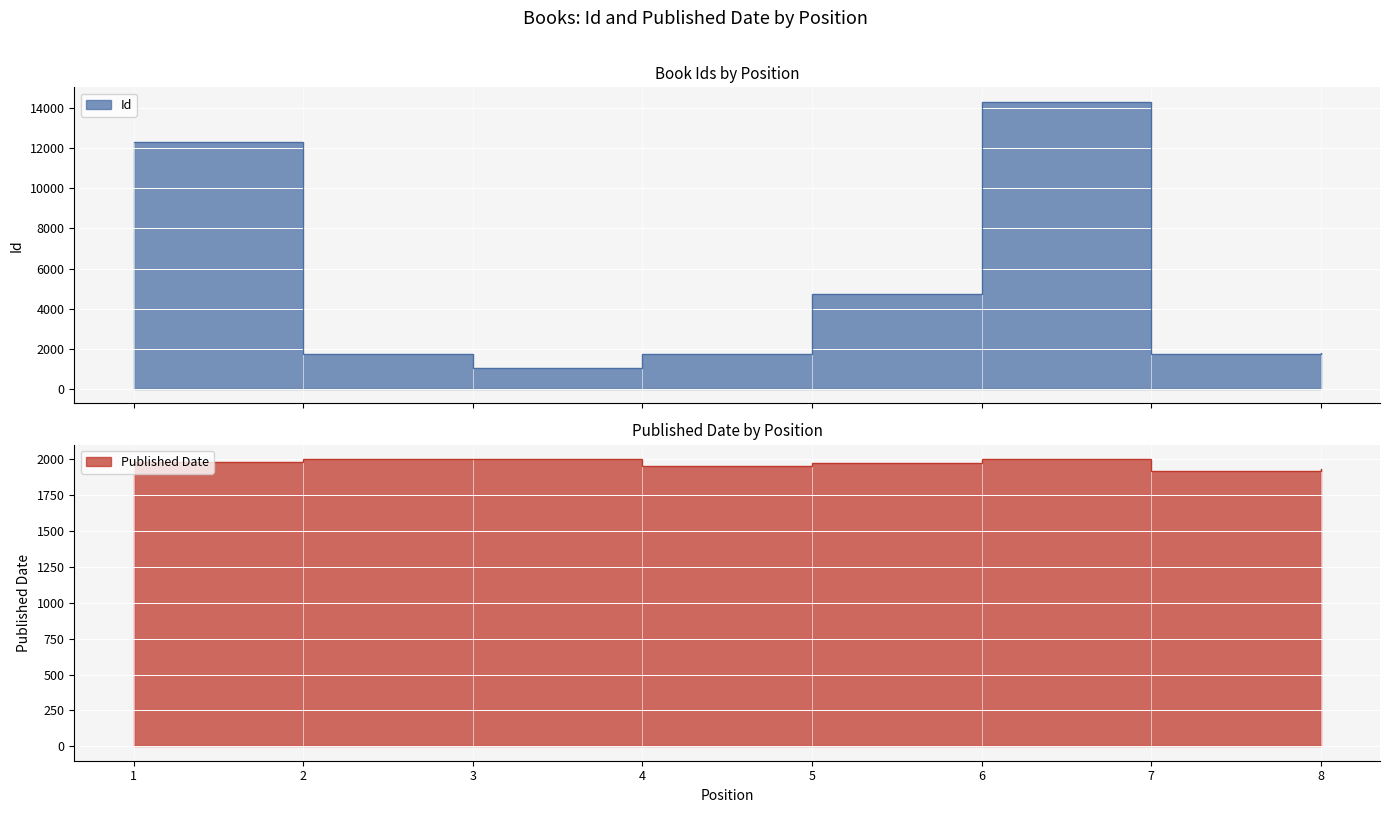

True or false: Published Date has a value of 1917 at 7.

True